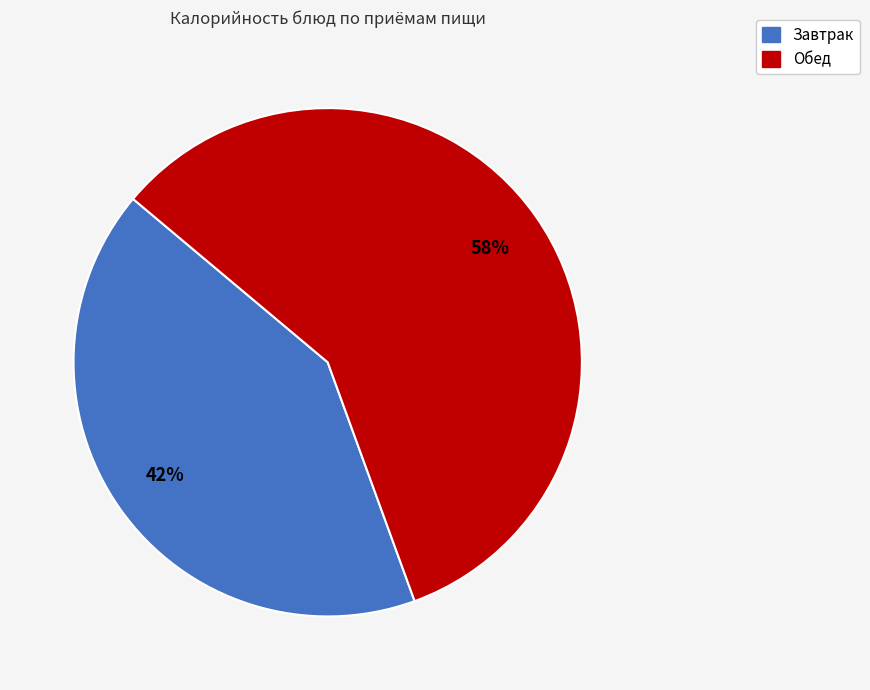

To the nearest percent, what percentage of the pie is Обед?

58%